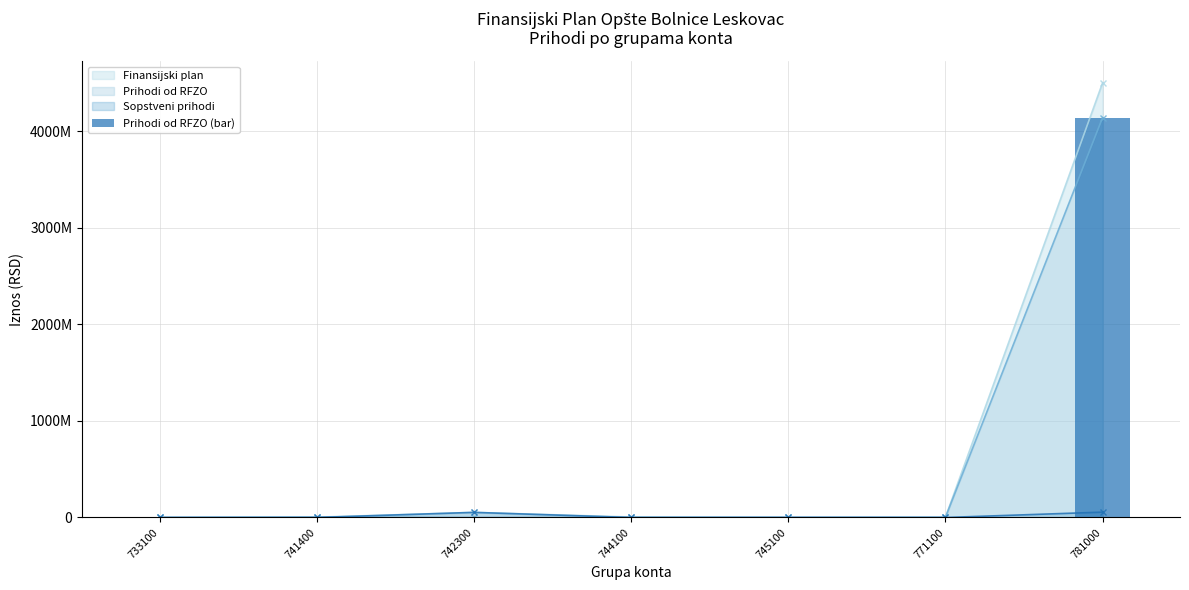

Reading right to left, what are all the values shown in this chart?

781000=4140924957	771100=1000000	745100=0	744100=0	742300=0	741400=3000000	733100=0